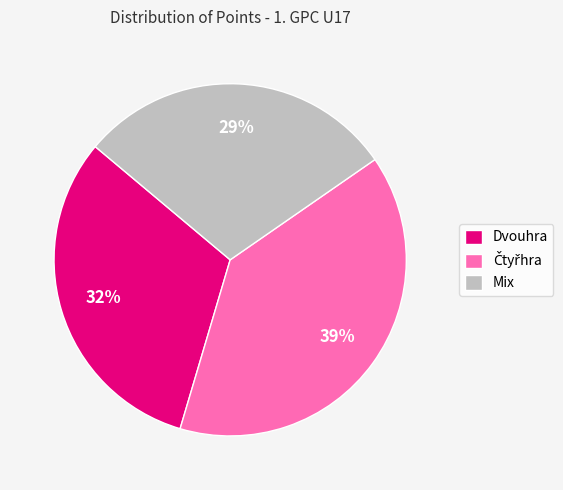

Is there a majority slice in this chart?

No